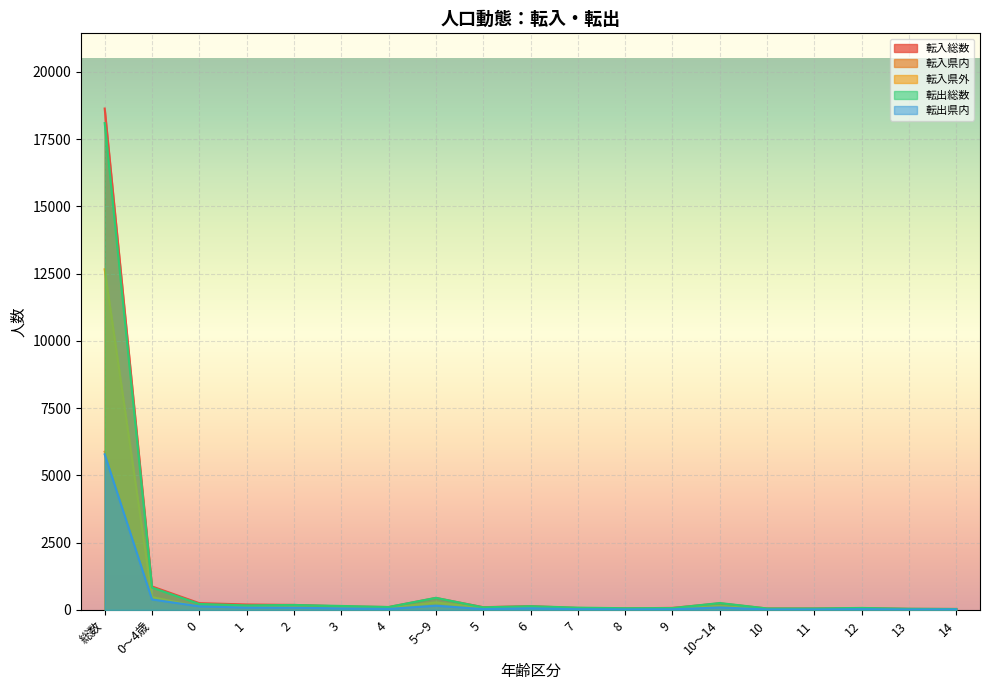

At which label does 転入県外 first exceed 69?

総数